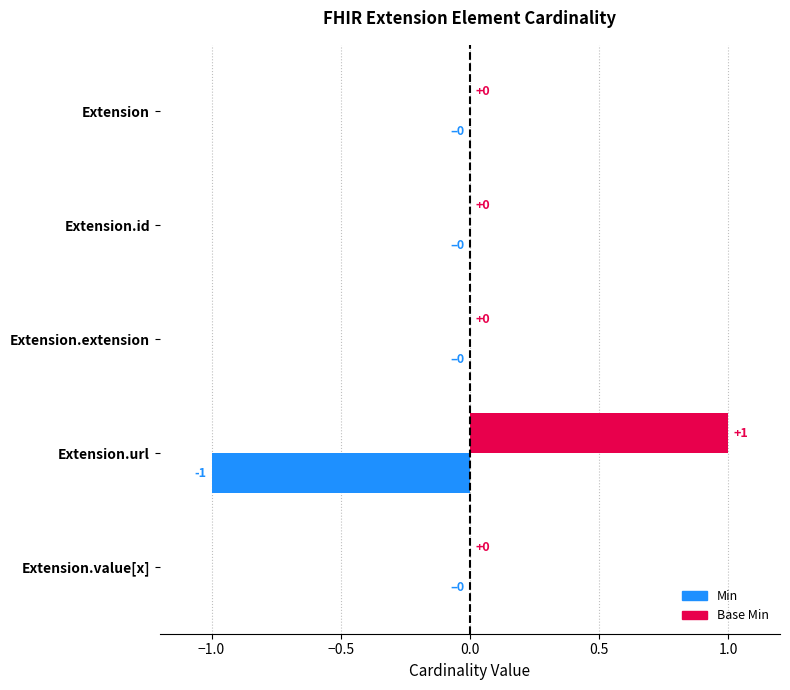

The Base Min series shows 0 at Extension.extension. True or false?

True